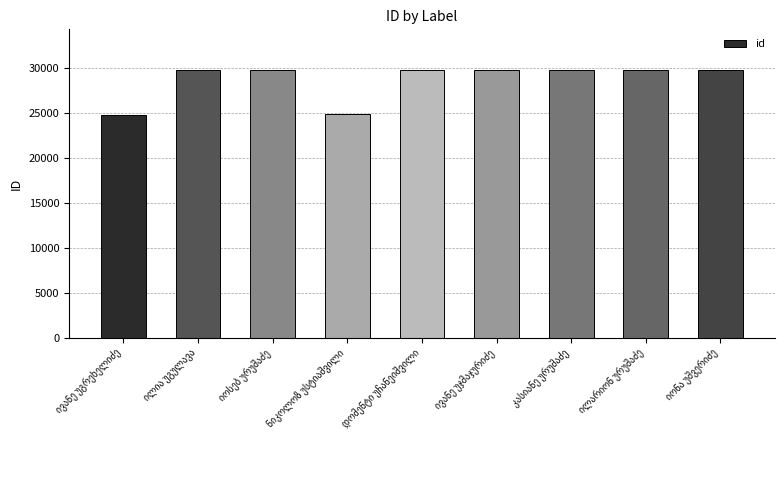

What is the value of the 7th bar from the left?

29871